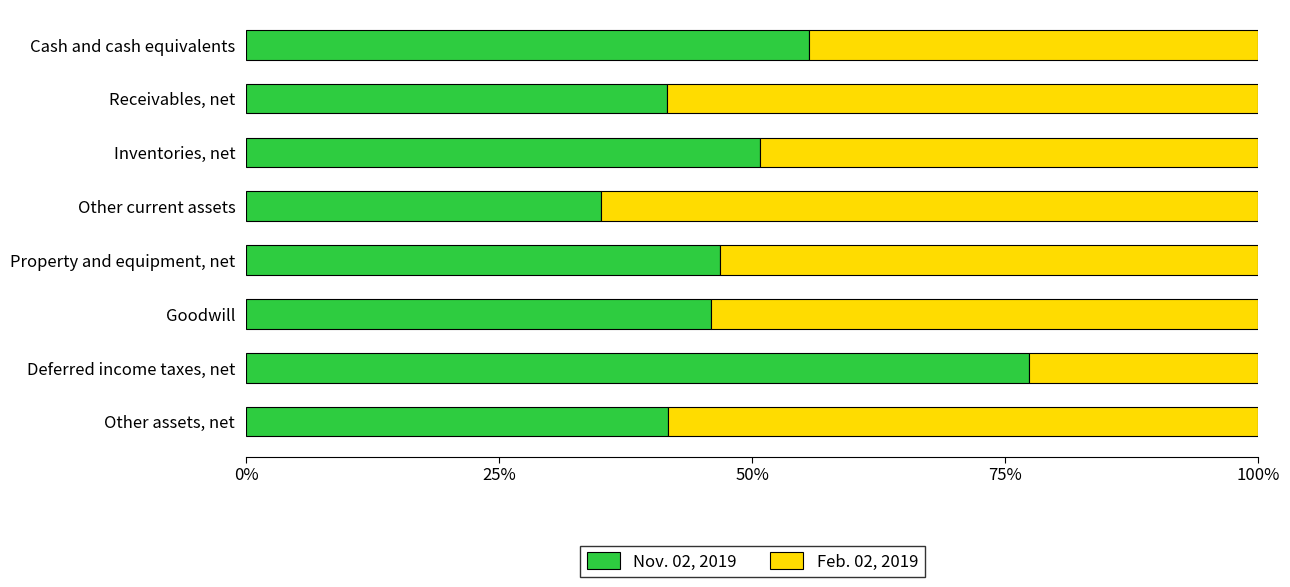

What is the average value of the Nov. 02, 2019 series?

49.3